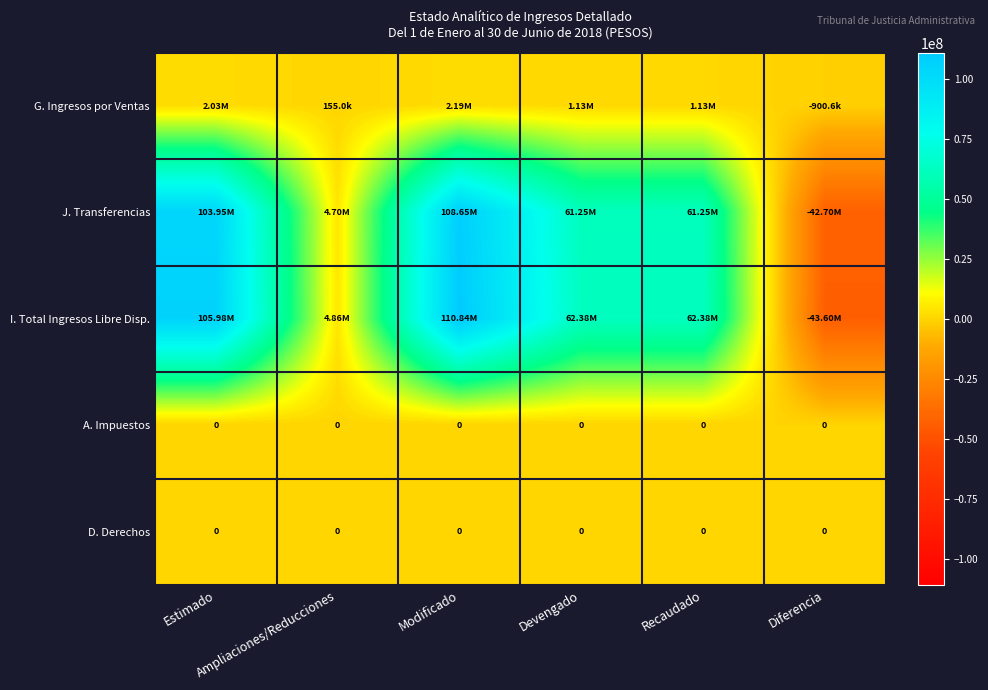

Which category has the lowest value in the A. Impuestos series?

Estimado